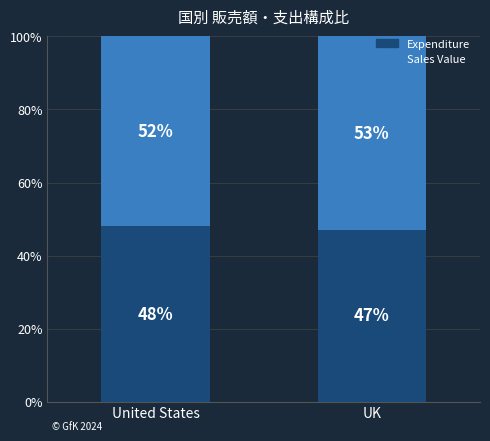

What is the sum of the Expenditure values at UK and United States?

95